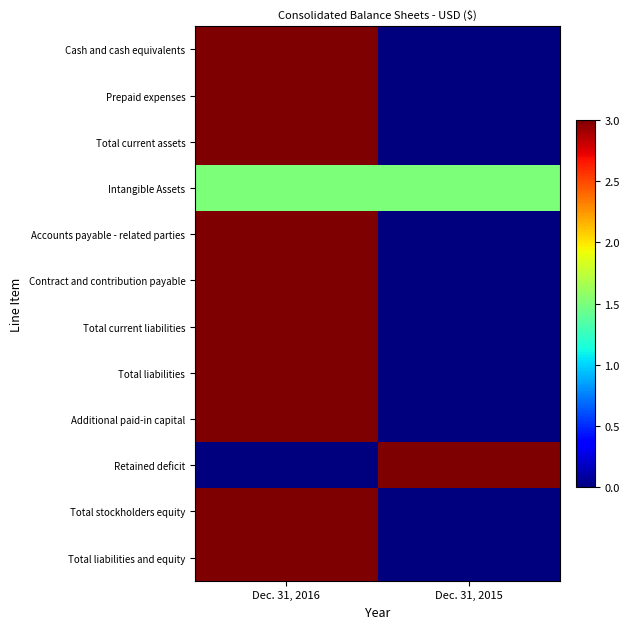

Count the number of data series in this chart.

12